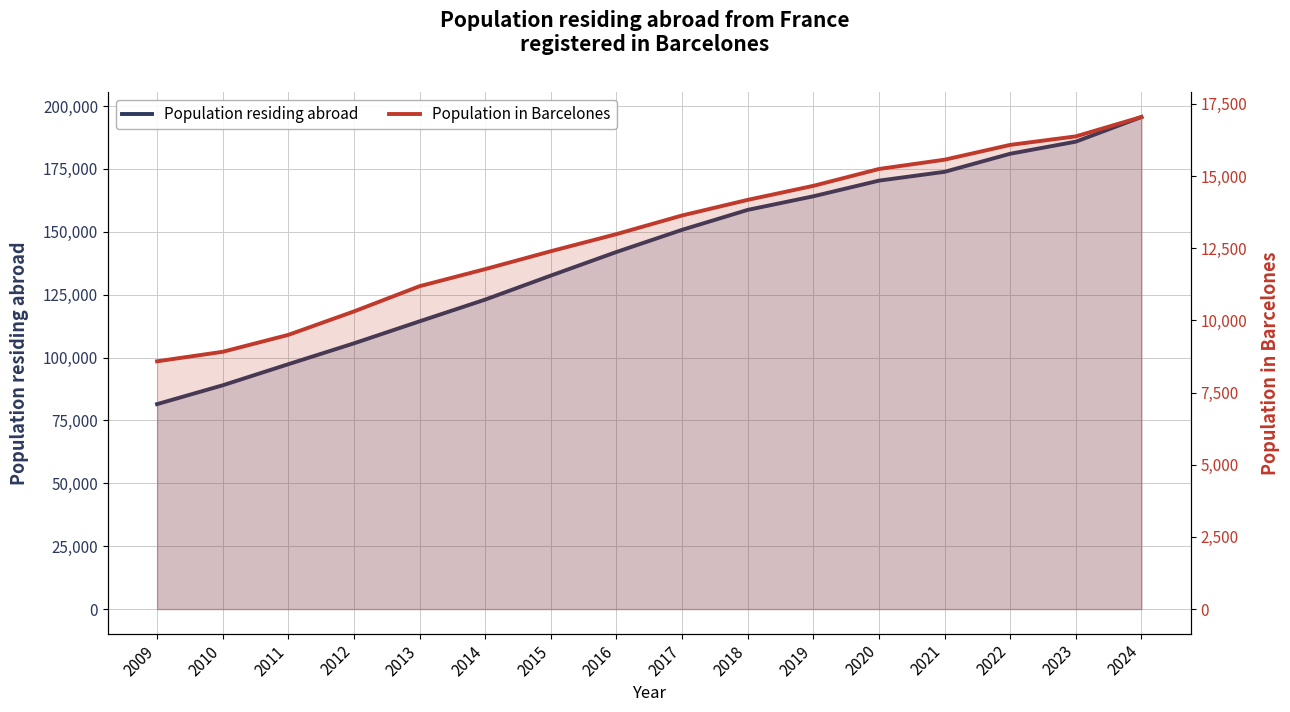

What is the value of the Population in Barcelones point at the 10th from the left?

14174